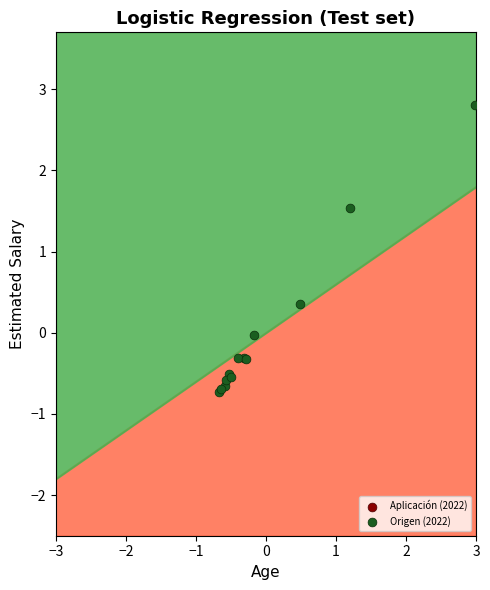

What Y value in the scatter plot is closest to 1?

1.5